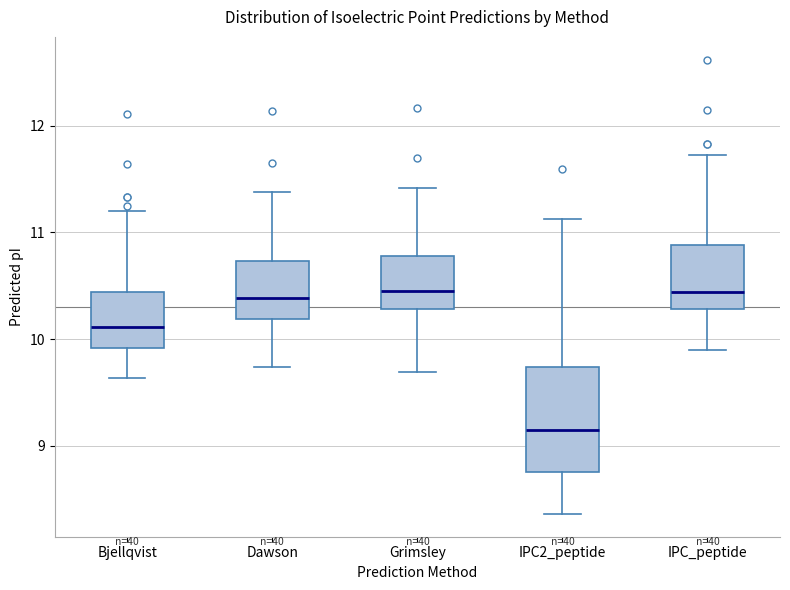

Reading left to right, read every box against the y-axis: the position of its median line, the range the box covers, and the ends of its whiskers. The values are not printed on the chart, so give them approximately, as read against the axis.

Bjellqvist: median 10.1, box 9.9 to 10.4, whiskers 9.6 to 11.2
Dawson: median 10.4, box 10.2 to 10.7, whiskers 9.7 to 11.4
Grimsley: median 10.5, box 10.3 to 10.8, whiskers 9.7 to 11.4
IPC2_peptide: median 9.2, box 8.8 to 9.7, whiskers 8.4 to 11.1
IPC_peptide: median 10.4, box 10.3 to 10.9, whiskers 9.9 to 11.7